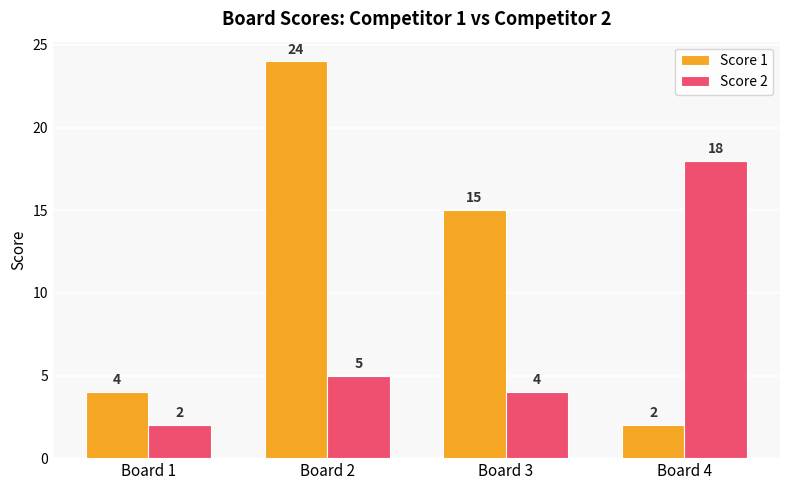

What is the value of the Score 1 bar at the 1st from the left?

4